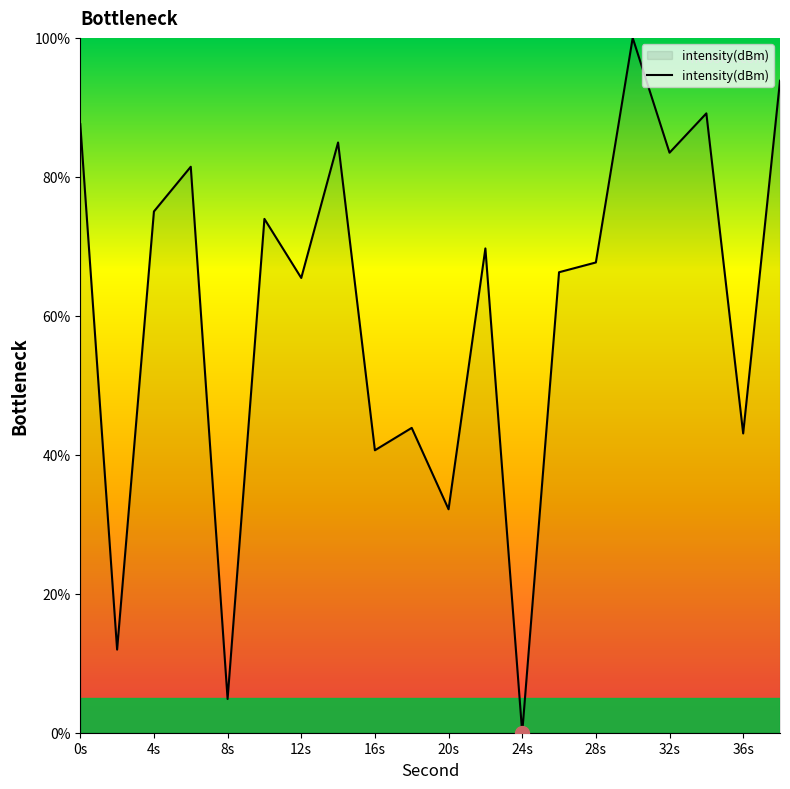

How many values are below 69?

10